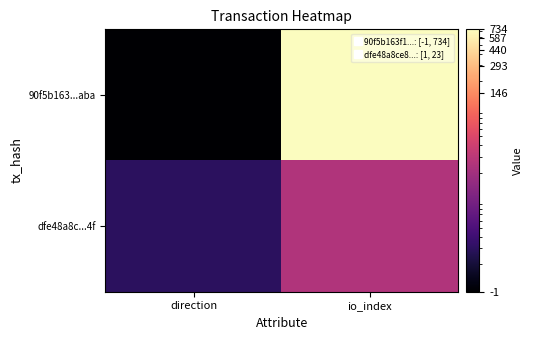

Between direction and io_index, which series saw the biggest shift?

90f5b163...aba